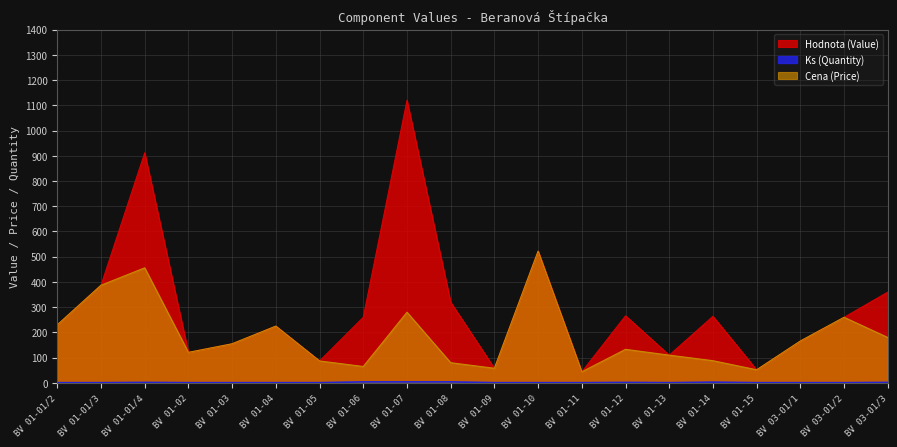

Between BV 01-02 and BV 01-12, which series saw the biggest shift?

Hodnota (Value)